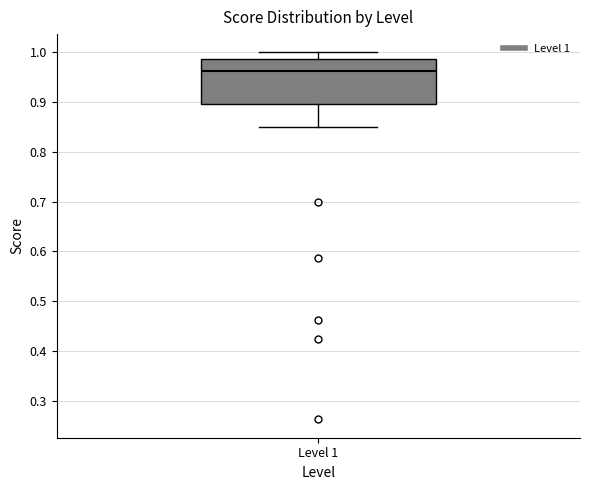

Read this box plot against the y-axis: the position of the median line, the range covered by the box, and the ends of both whiskers. The values are not printed on the chart, so give them approximately, as read against the axis.

median 0.96, box 0.90 to 0.99, whiskers 0.85 to 1.00